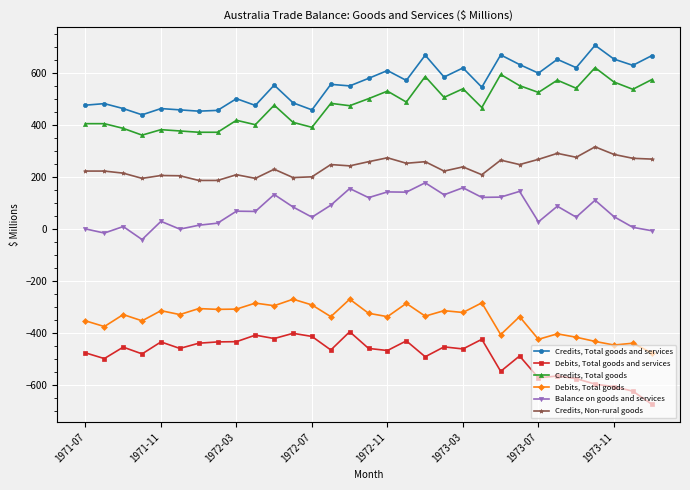

True or false: Debits, Total goods has more than 2 points higher than both neighbors.

True